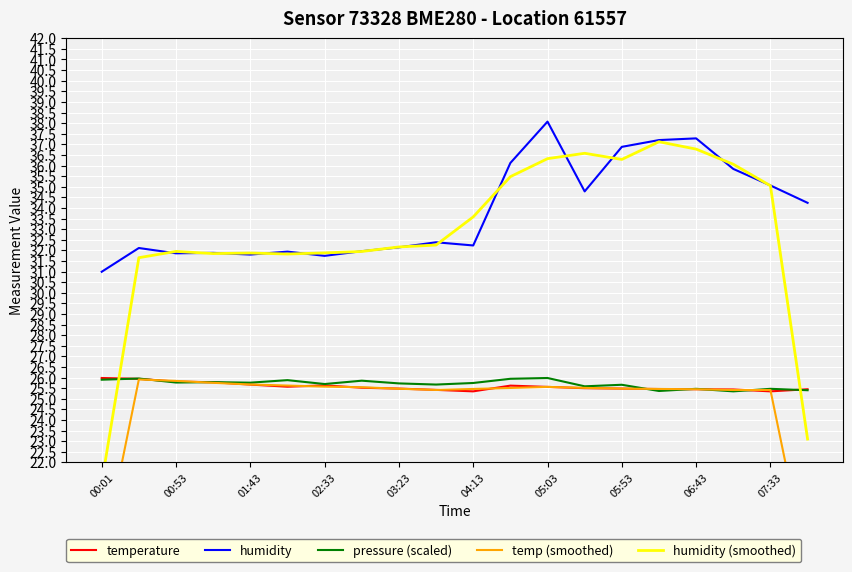

How many data points in humidity are above 32?

13